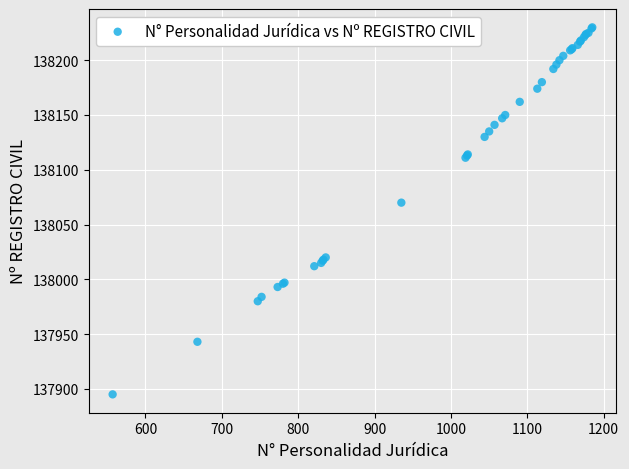

What Y value in the scatter plot is closest to 138062?

138070